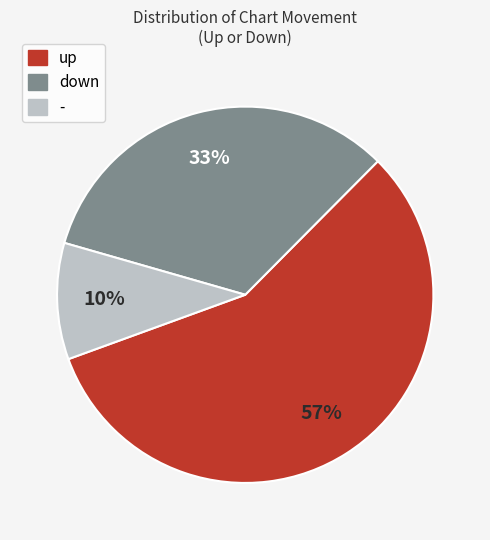

To the nearest percent, what percentage of the pie is down?

33%